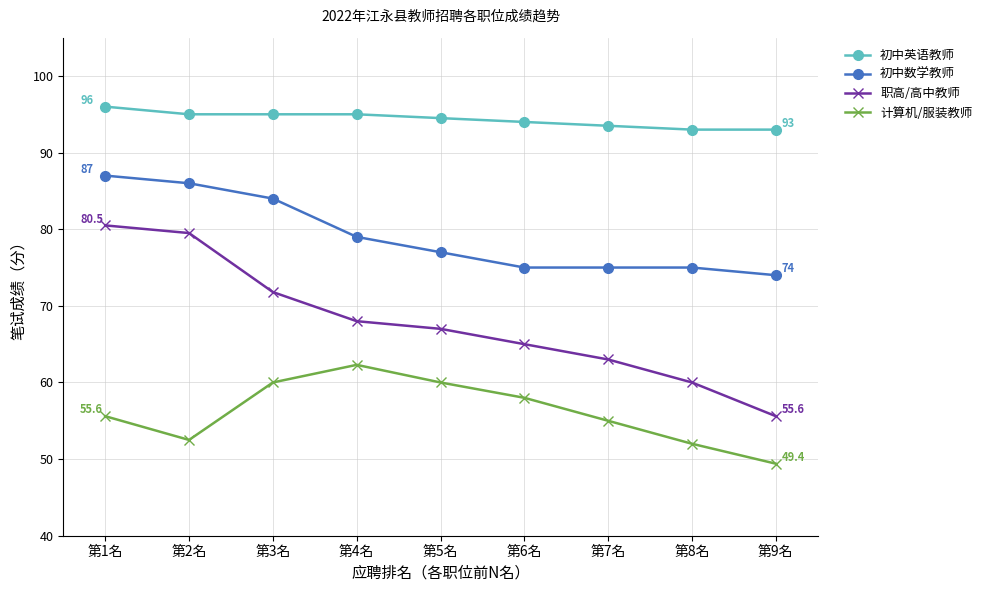

Is it true that 计算机/服装教师 equals 41.2 at 第5名?

False